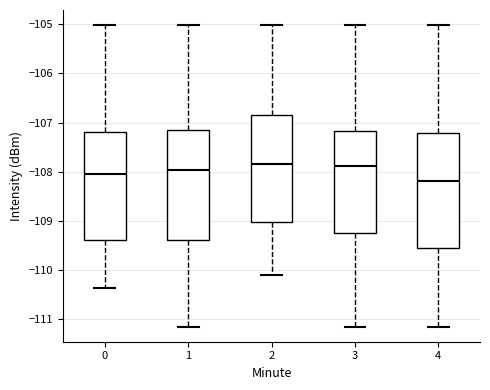

Where is the upper edge of the box at x = 4 on the y-axis? The values are not printed on the chart, so give them approximately, as read against the axis.

-107.2